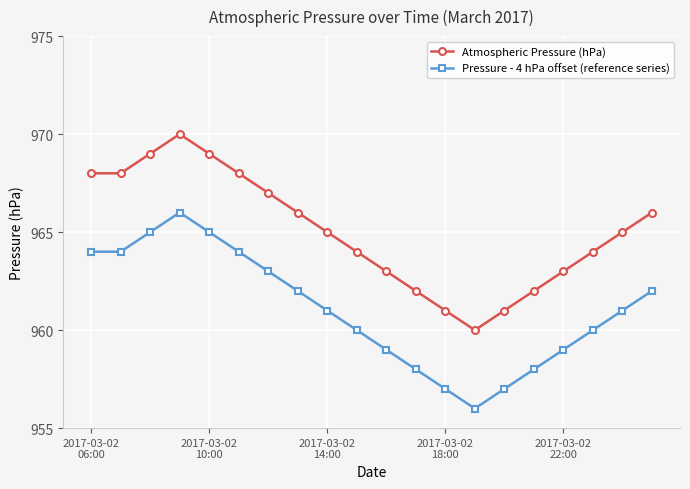

What is the value of the Atmospheric Pressure (hPa) point at the 10th from the left?

964